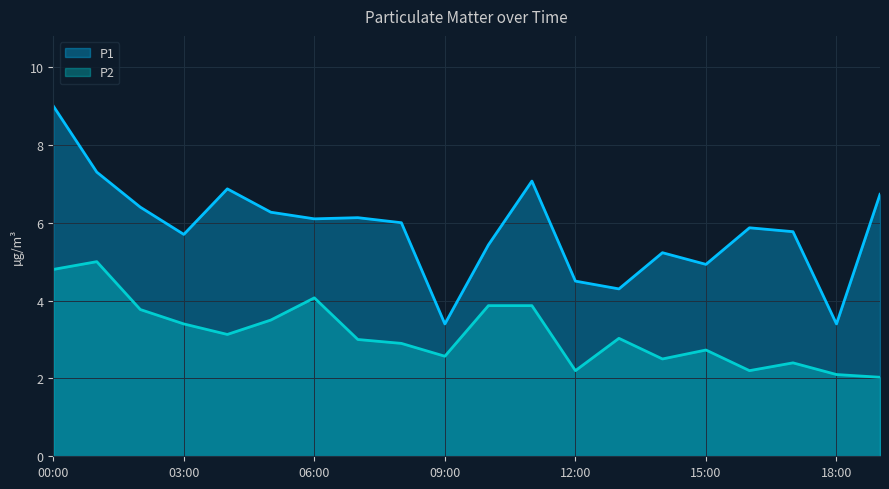

Reading left to right, what are all the values shown in this chart?

P1: 9.0	7.3	6.4	5.7	6.9	6.3	6.1	6.1	6.0	3.4	5.4	7.1	4.5	4.3	5.2	4.9	5.9	5.8	3.4	6.7
P2: 4.8	5.0	3.8	3.4	3.1	3.5	4.1	3.0	2.9	2.6	3.9	3.9	2.2	3.0	2.5	2.7	2.2	2.4	2.1	2.0